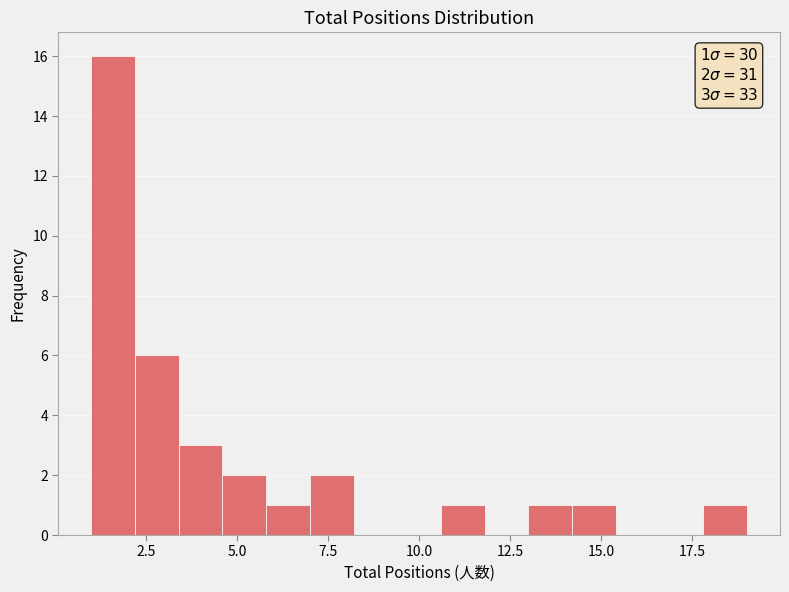

Around what value on the x-axis is the tallest bar? Give the approximate position of its centre, as read against the axis.

1.5